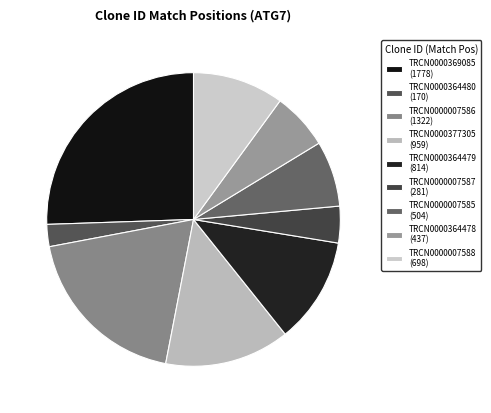

What percentage is the TRCN0000007588 slice, to the nearest percent?

10%